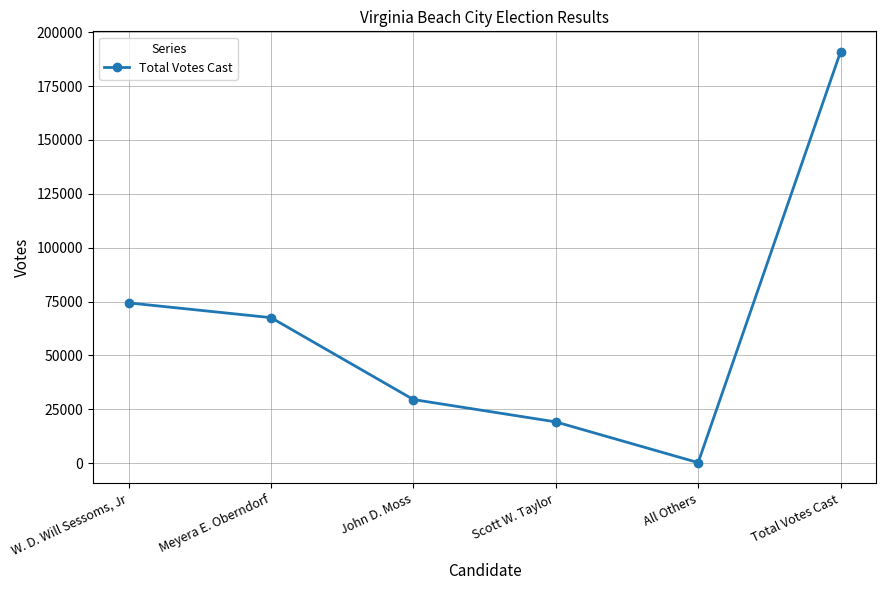

Reading right to left, extract all data points from this chart.

190867	260	19159	29528	67534	74386